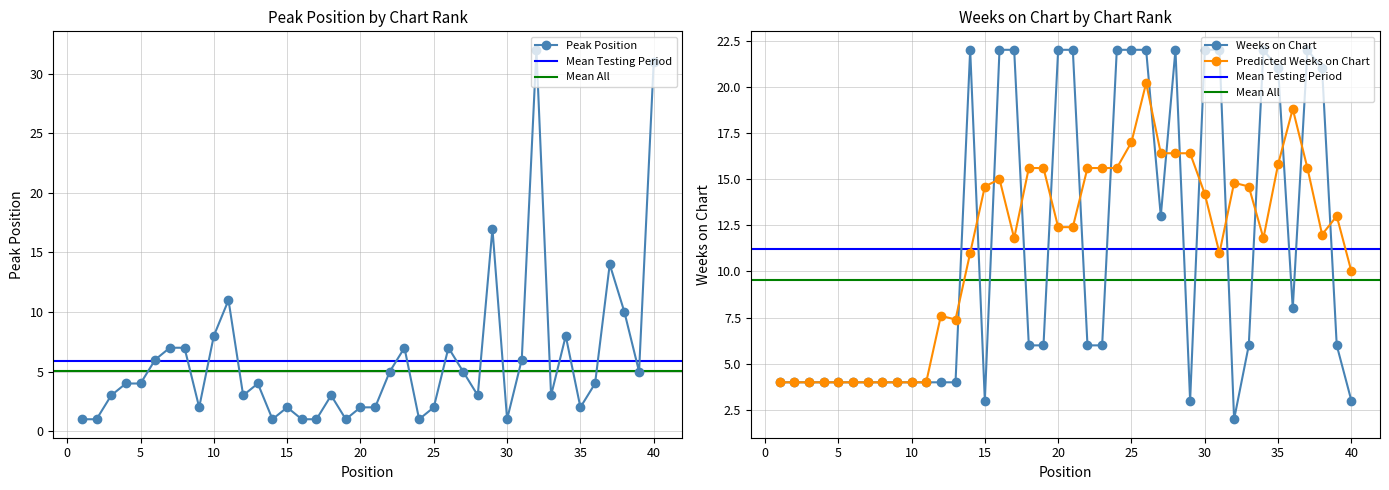

What is the minimum value for Weeks on Chart?

2.0